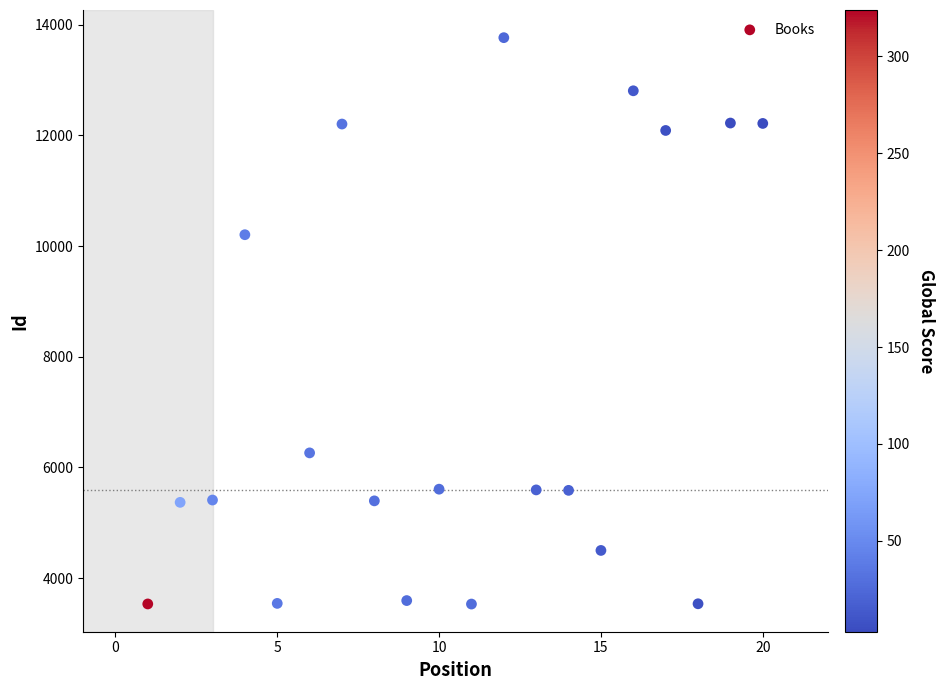

What is the range of Y values (max minus min)?

10236